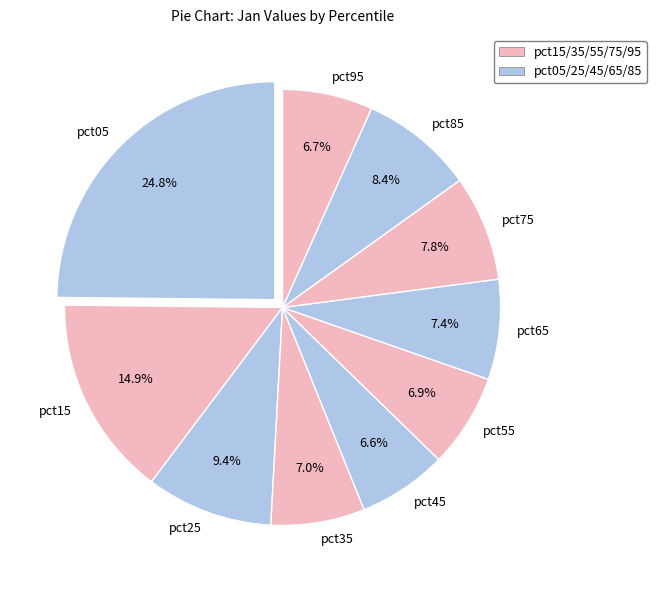

To the nearest percent, what is the difference between the largest and smallest slice percentages?

18%